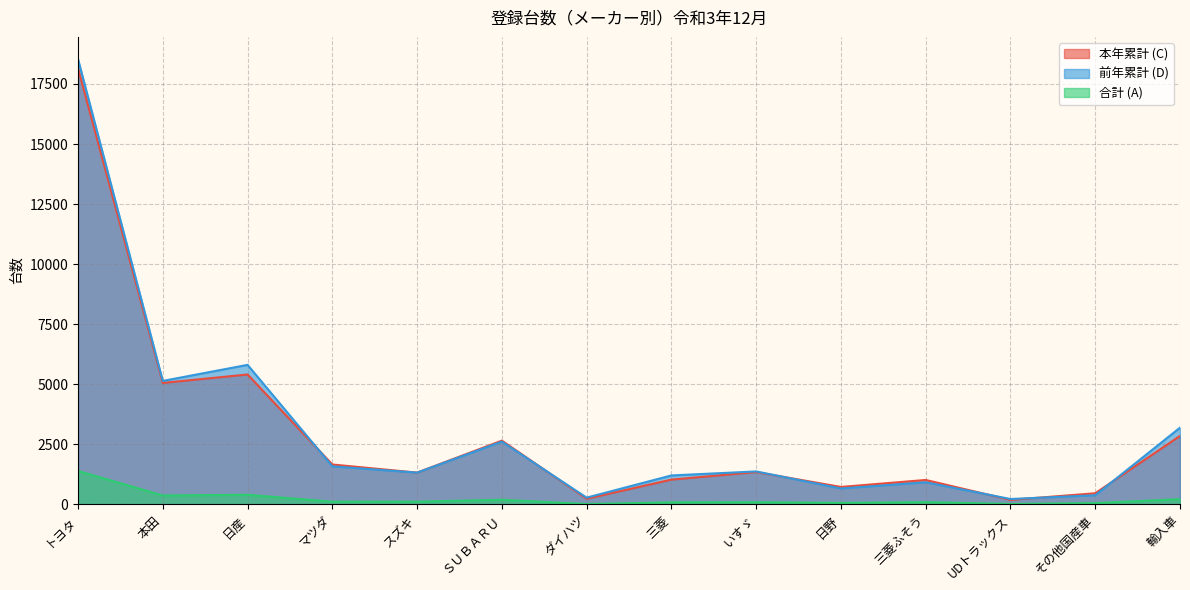

In 合計 (A), how many points are higher than both neighbors (excluding endpoints)?

4